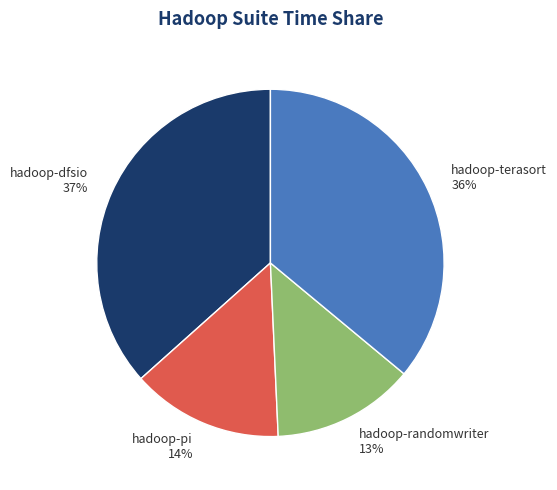

What is the largest slice in the pie chart?

hadoop-dfsio